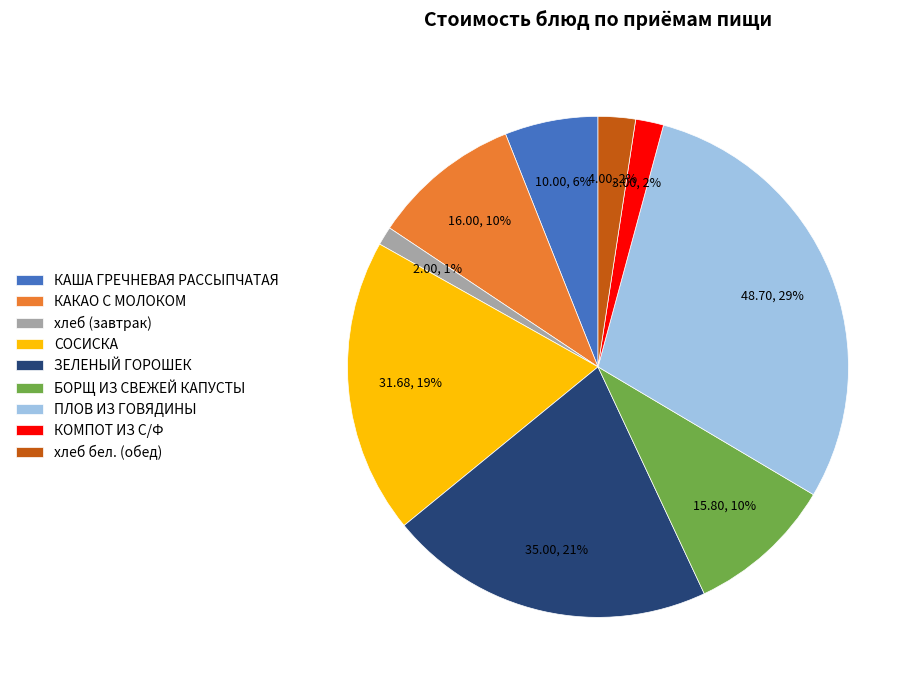

To the nearest percent, what is the average slice percentage?

11%